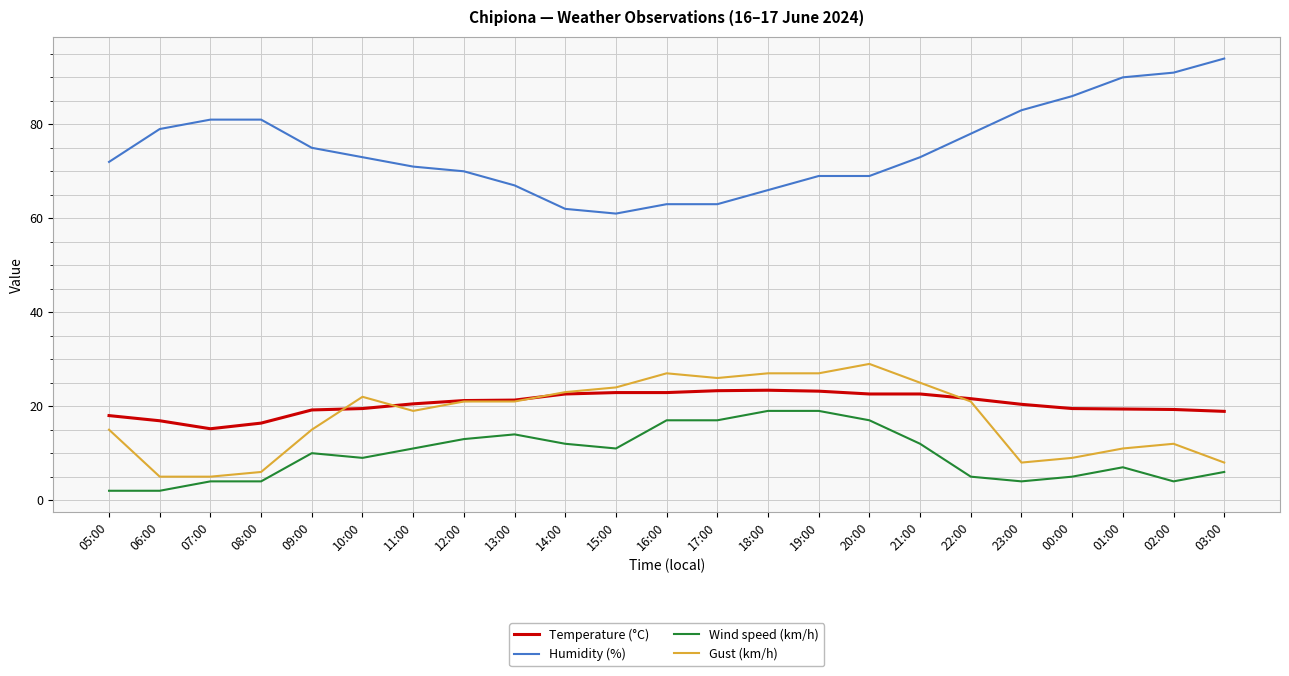

What are all the series names shown in the legend?

Temperature (°C), Humidity (%), Wind speed (km/h), Gust (km/h)